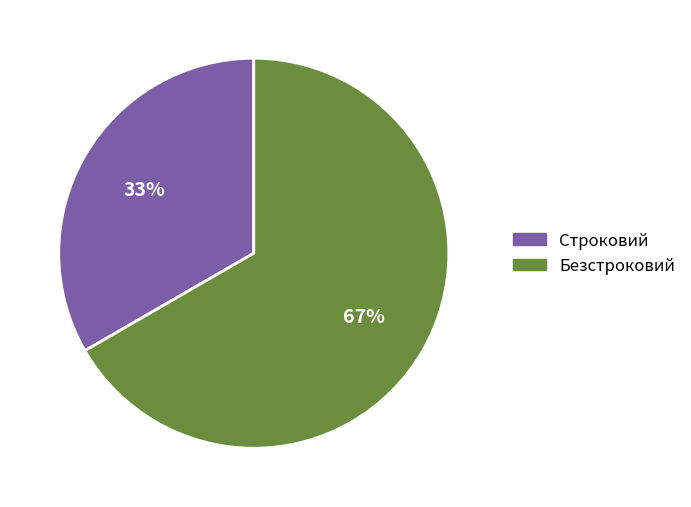

Which category has the biggest portion of the pie?

Безстроковий